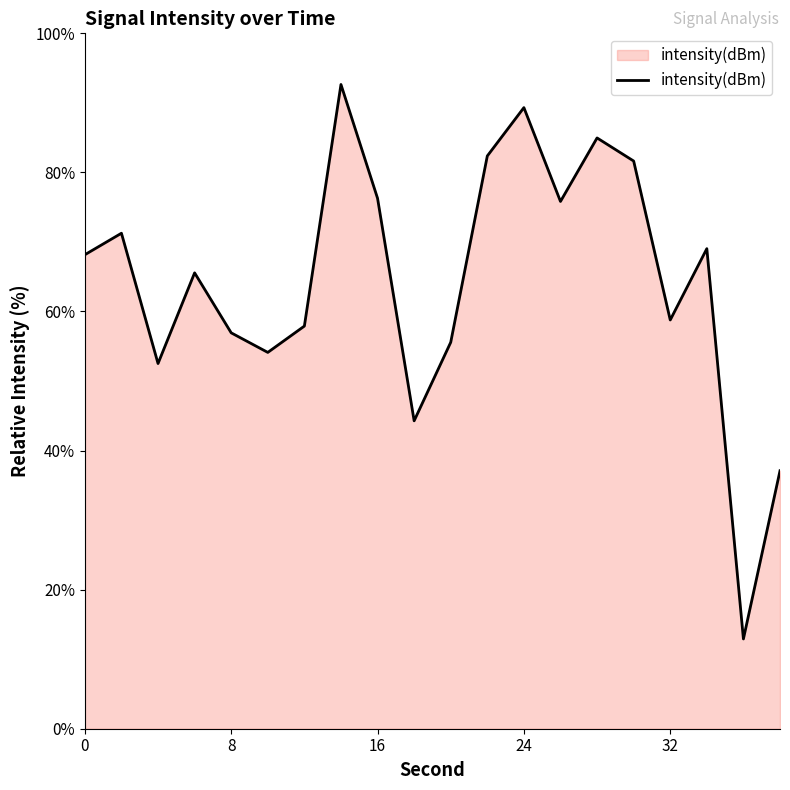

What is the greatest value displayed?

92.6